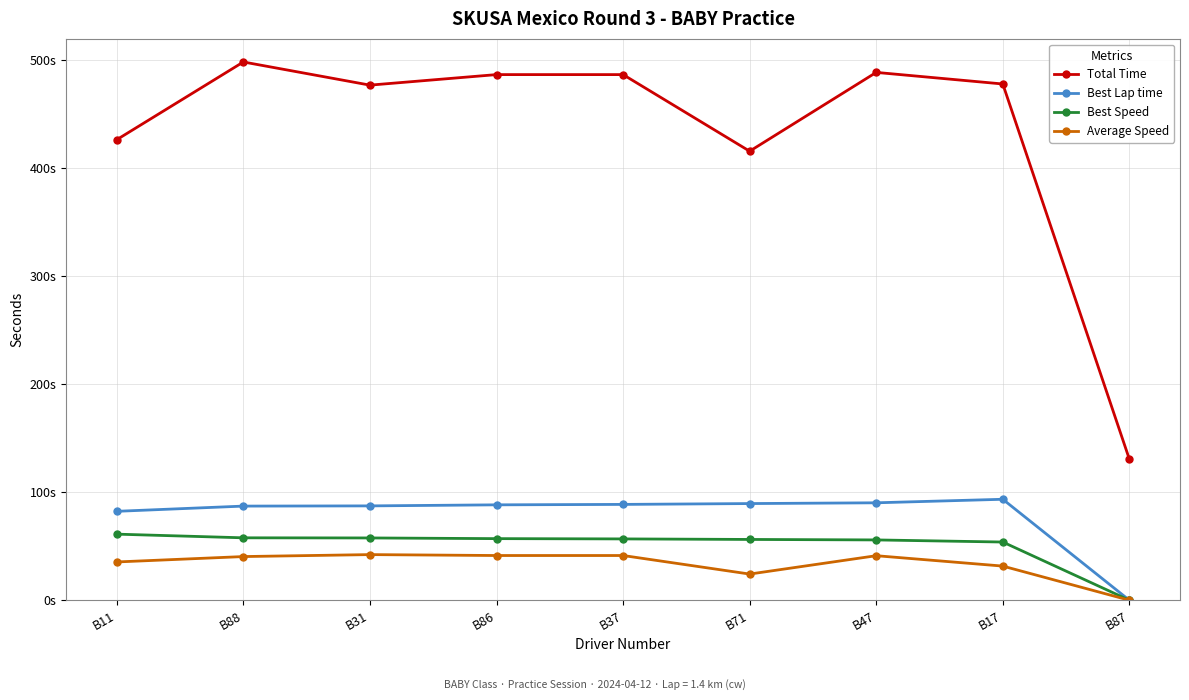

What is the difference between the maximum and minimum values in the Best Speed series?

61.2